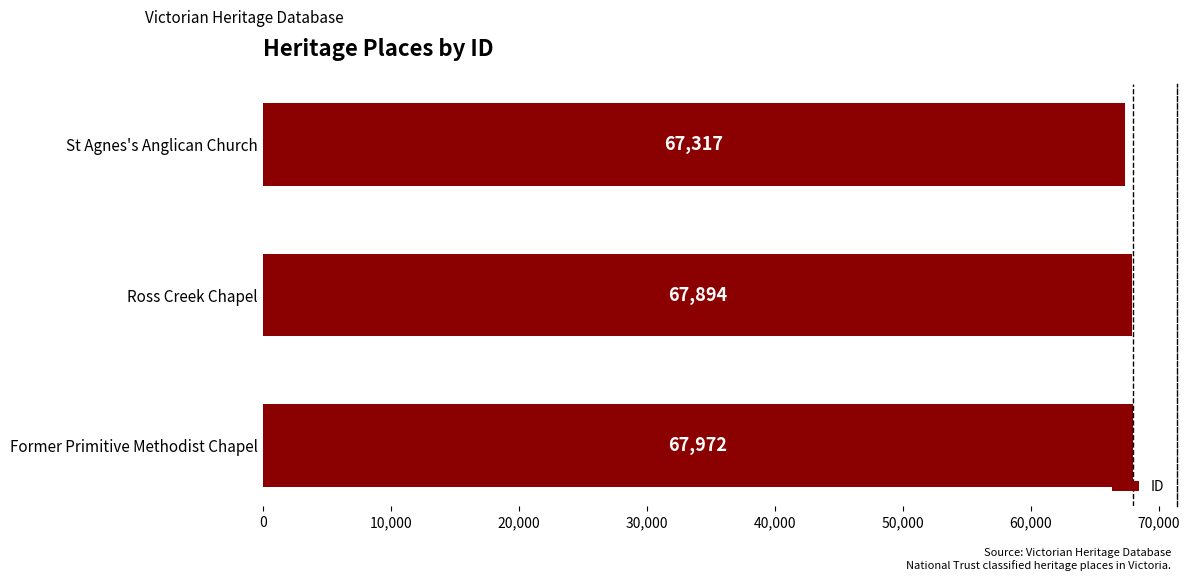

What is the change in value from Ross Creek Chapel to Former Primitive Methodist Chapel?

+78